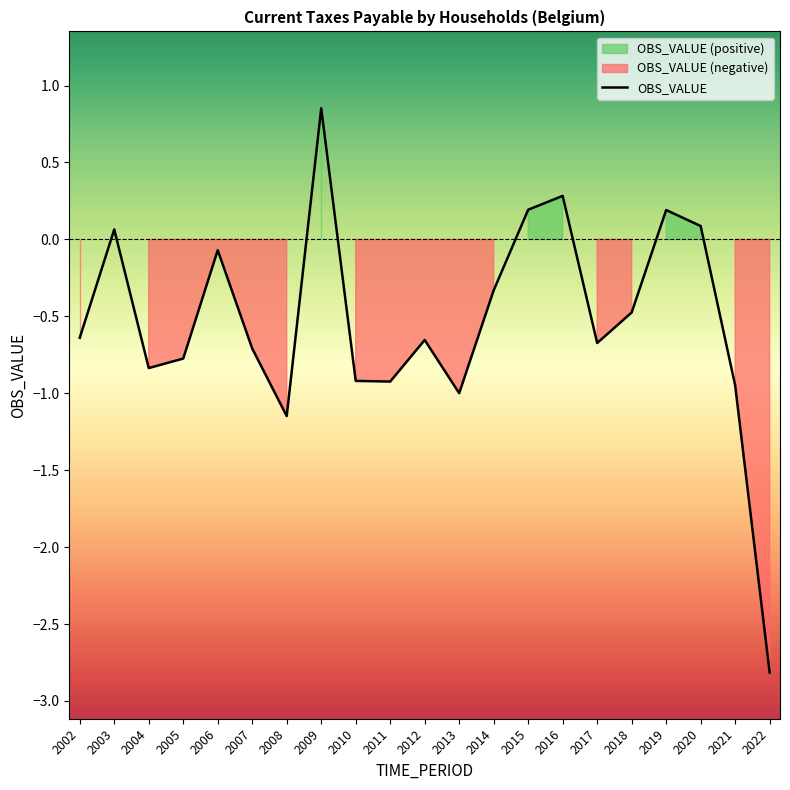

List the labels in order of value, largest first.

2009, 2016, 2015, 2019, 2020, 2003, 2006, 2014, 2018, 2002, 2012, 2017, 2007, 2005, 2004, 2010, 2011, 2021, 2013, 2008, 2022